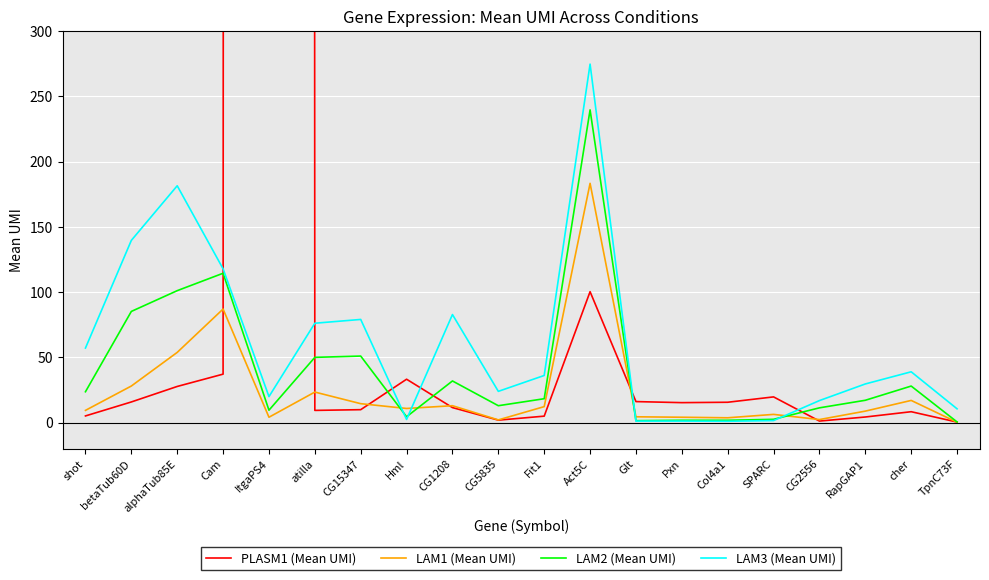

Where is the first local minimum for PLASM1 (Mean UMI)?

atilla